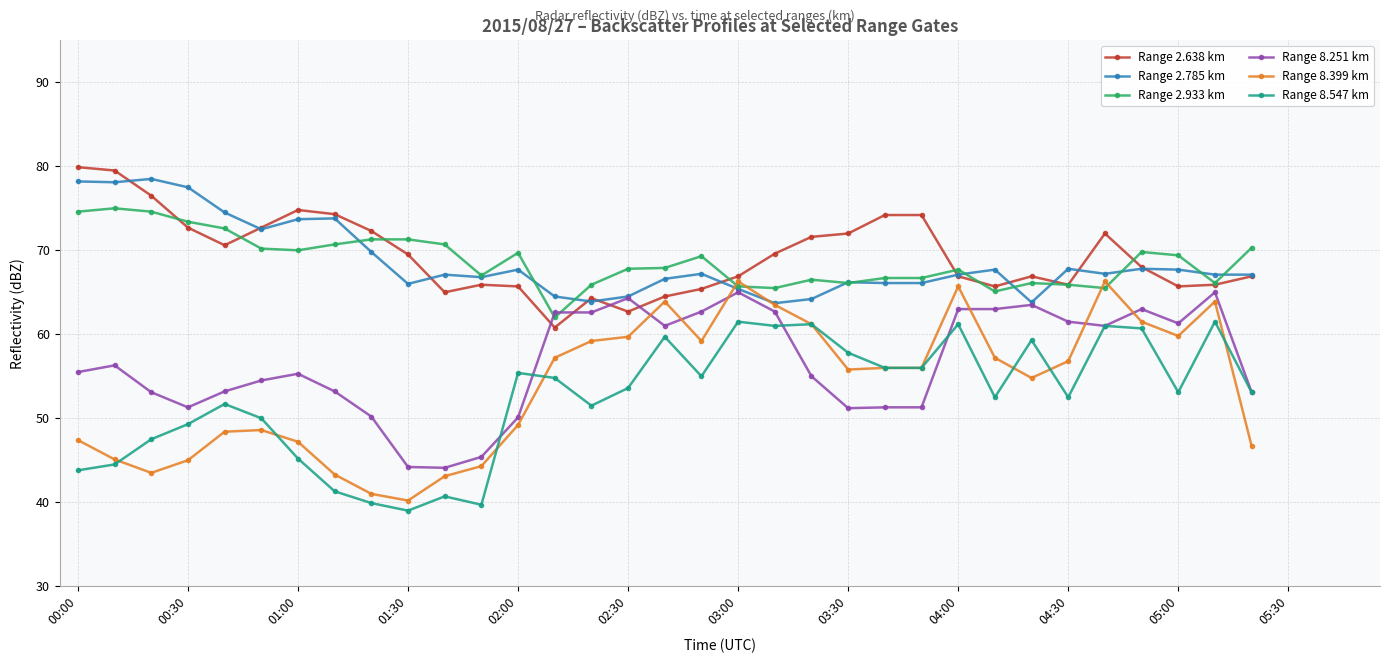

What is the value of the Range 8.547 km point at the 31st from the left?

53.1